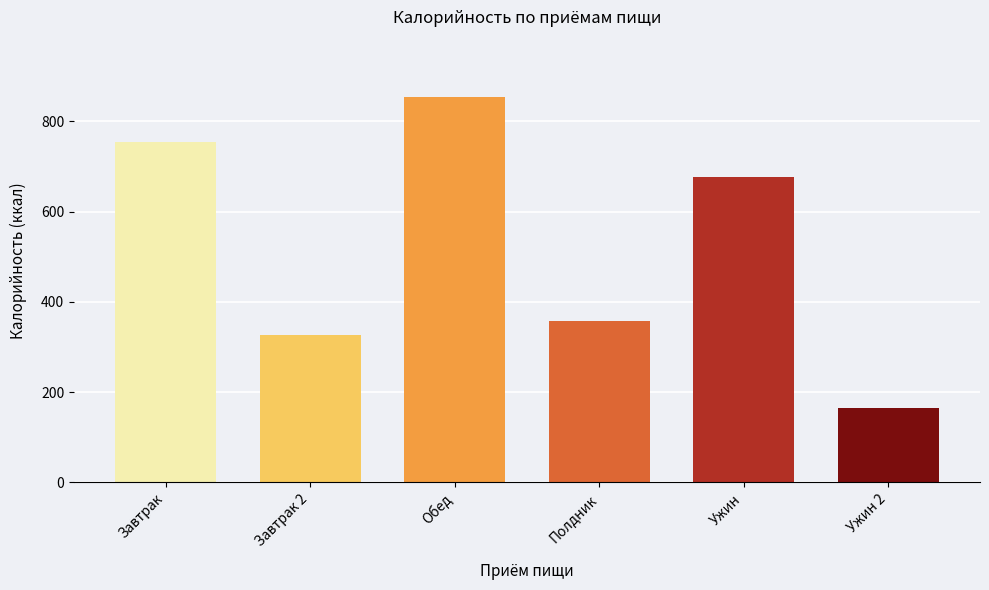

What is the smallest value displayed?

165